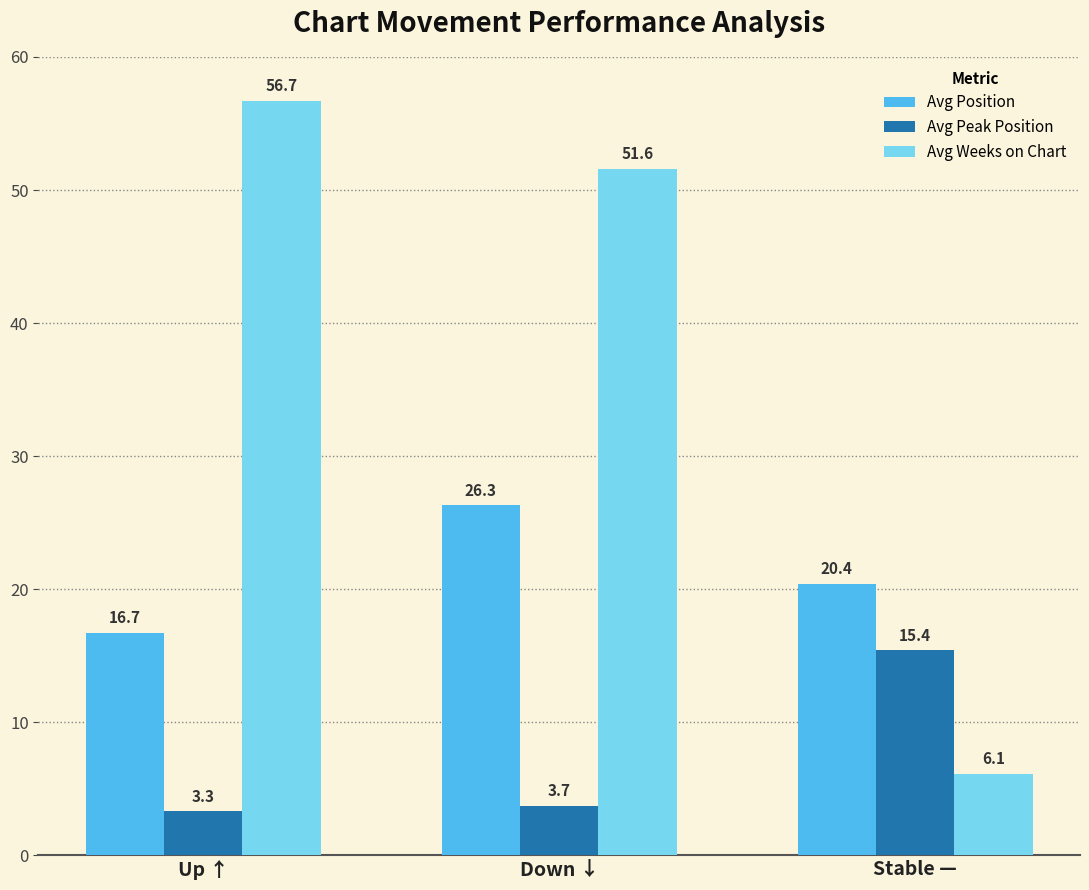

What is the sum of all Avg Peak Position values?

22.4